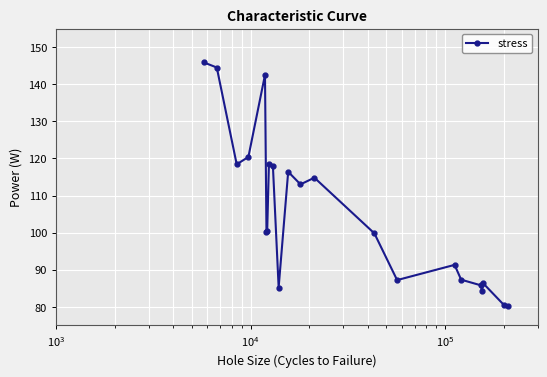

What is the value of the 19th point from the left?

84.3